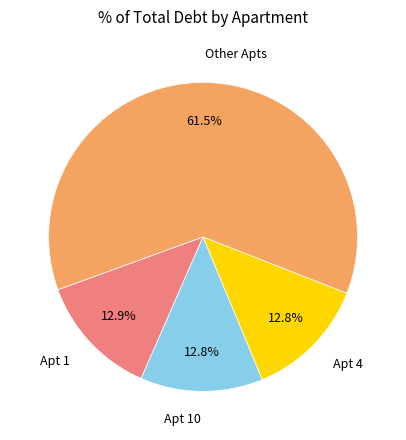

Is there a majority slice in this chart?

Yes